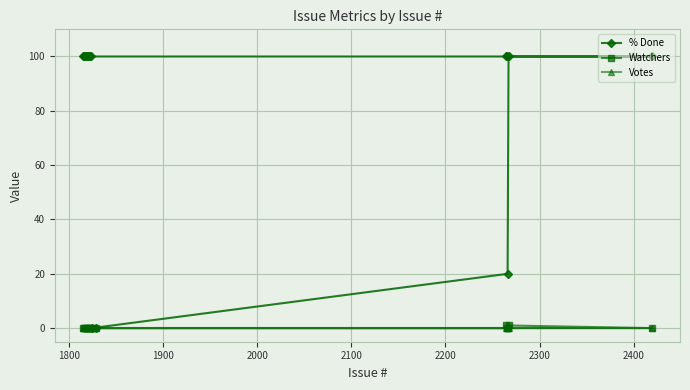

What is the sum of all Watchers values?

2